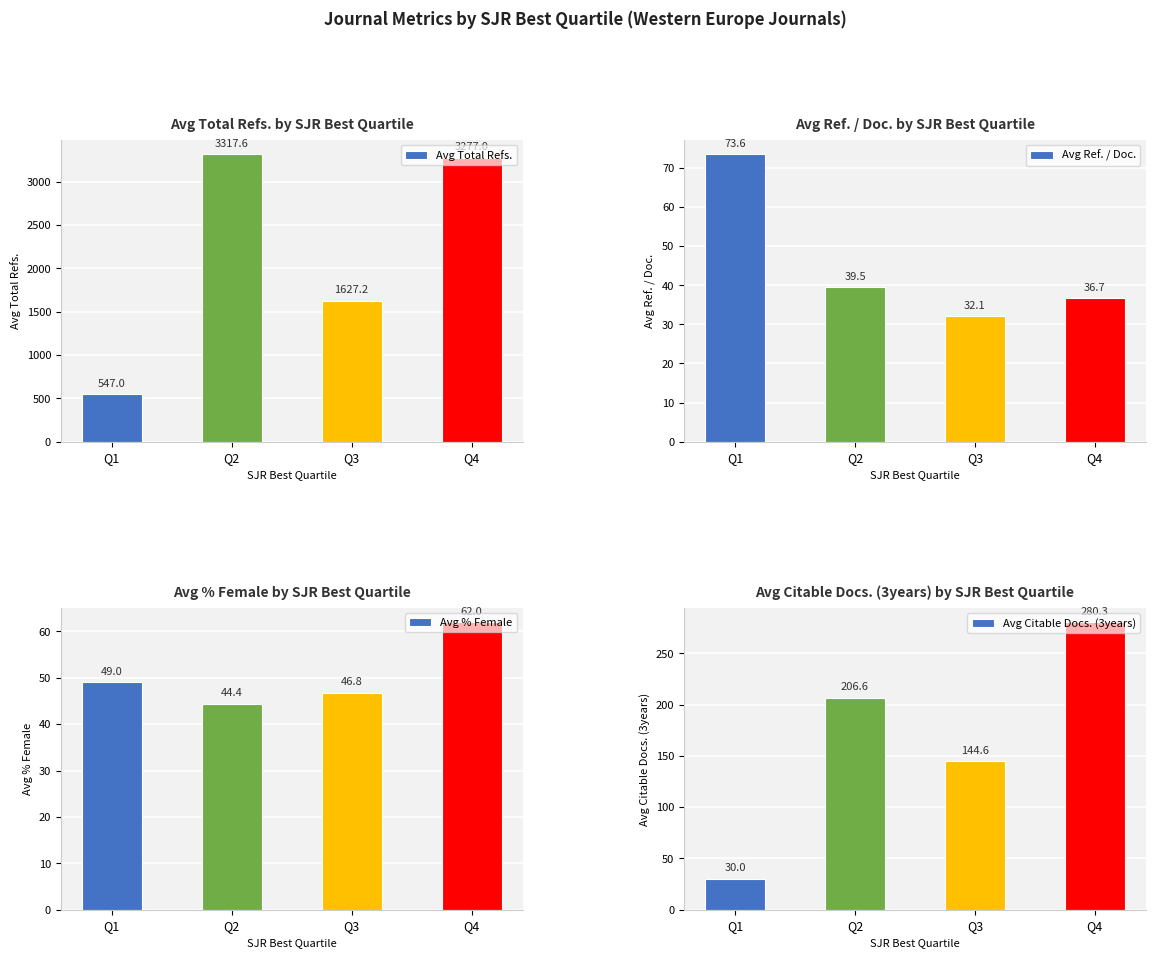

How many distinct data groups are displayed?

4